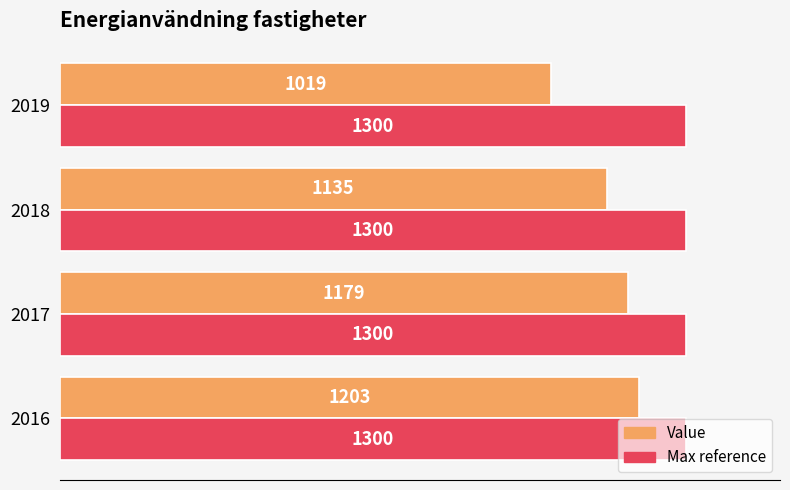

Is it true that Value equals 1019 at 2019?

True